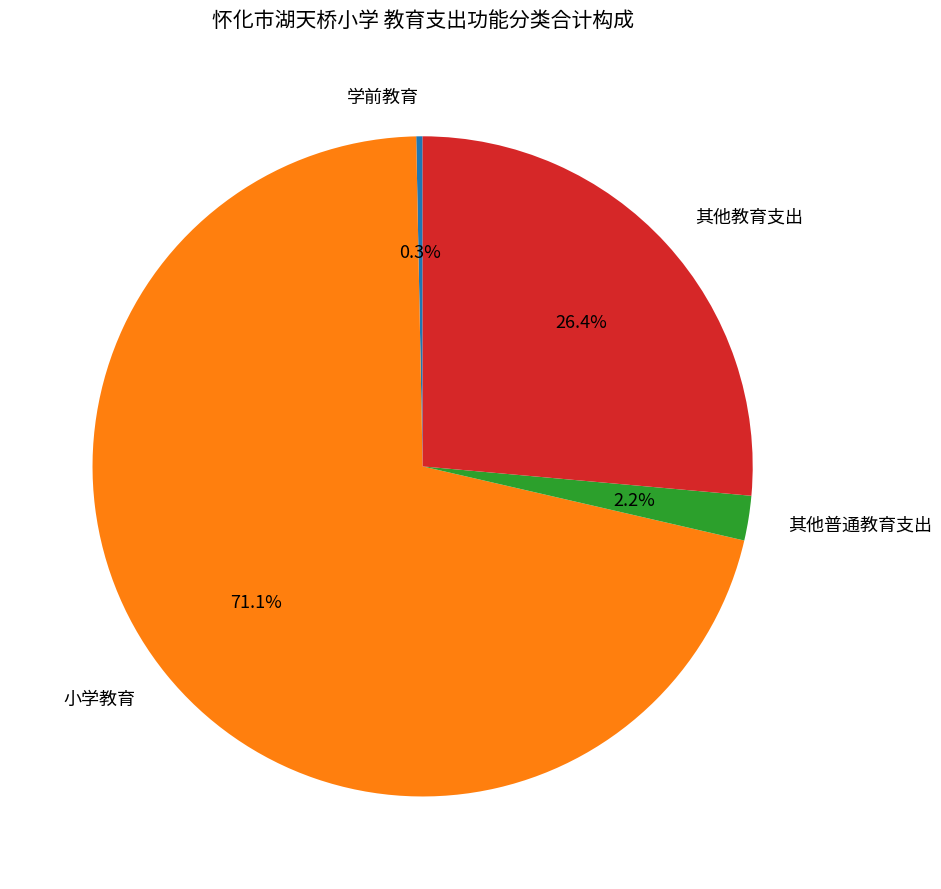

What is the largest slice in the pie chart?

小学教育